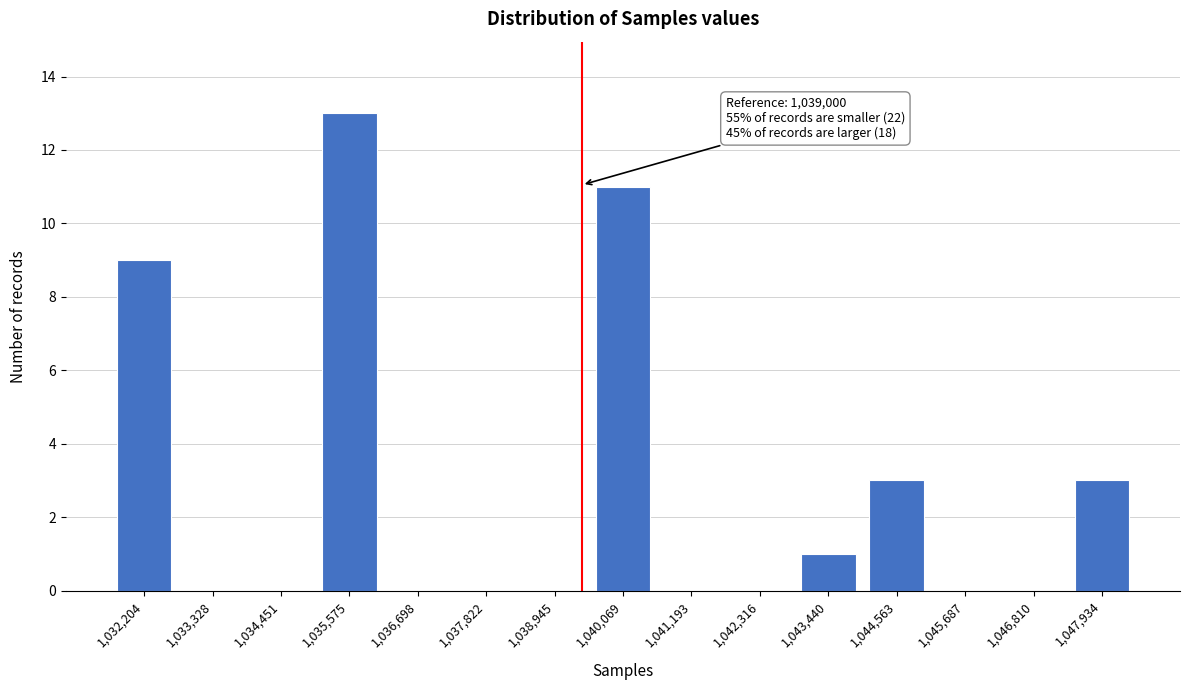

Reading right to left, what are all the values shown in this chart?

1,047,934=3	1,046,810=0	1,045,687=0	1,044,563=3	1,043,440=1	1,042,316=0	1,041,193=0	1,040,069=11	1,038,945=0	1,037,822=0	1,036,698=0	1,035,575=13	1,034,451=0	1,033,328=0	1,032,204=9